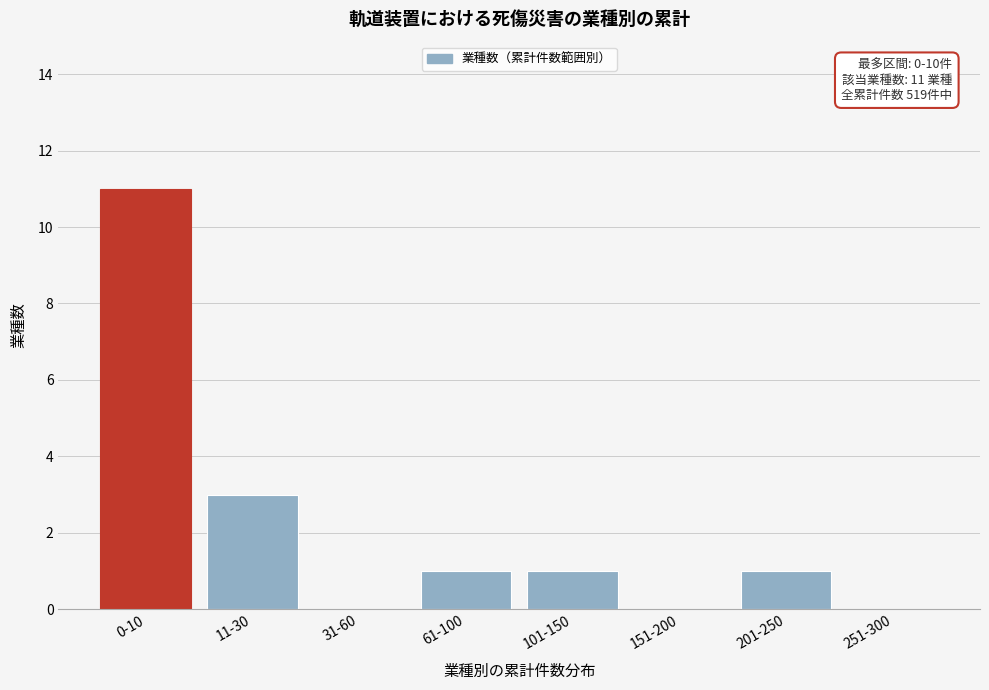

Reading right to left, what are all the values shown in this chart?

251-300=0	201-250=1	151-200=0	101-150=1	61-100=1	31-60=0	11-30=3	0-10=11